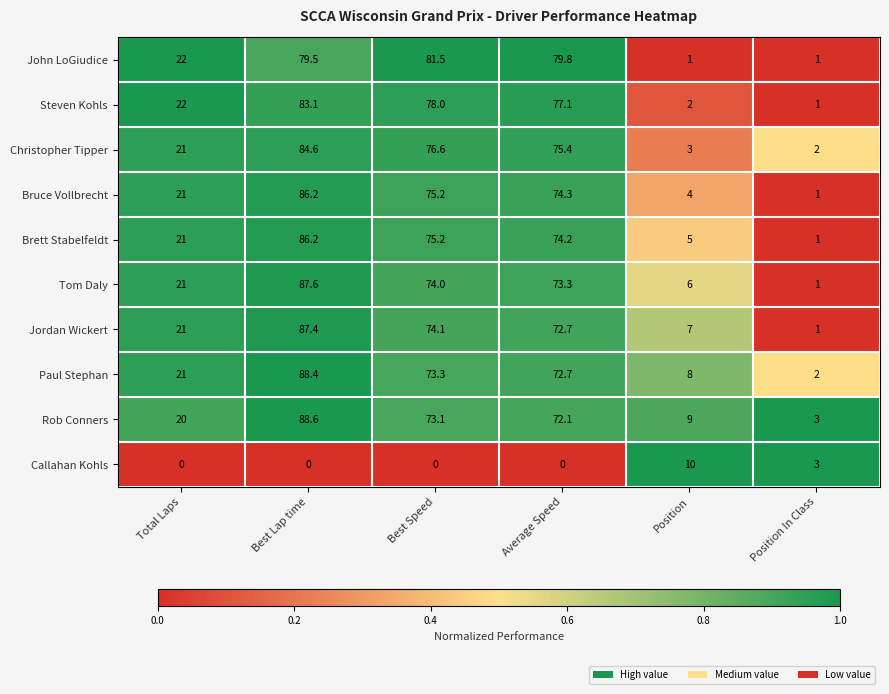

Which series has the widest spread of values?

Tom Daly